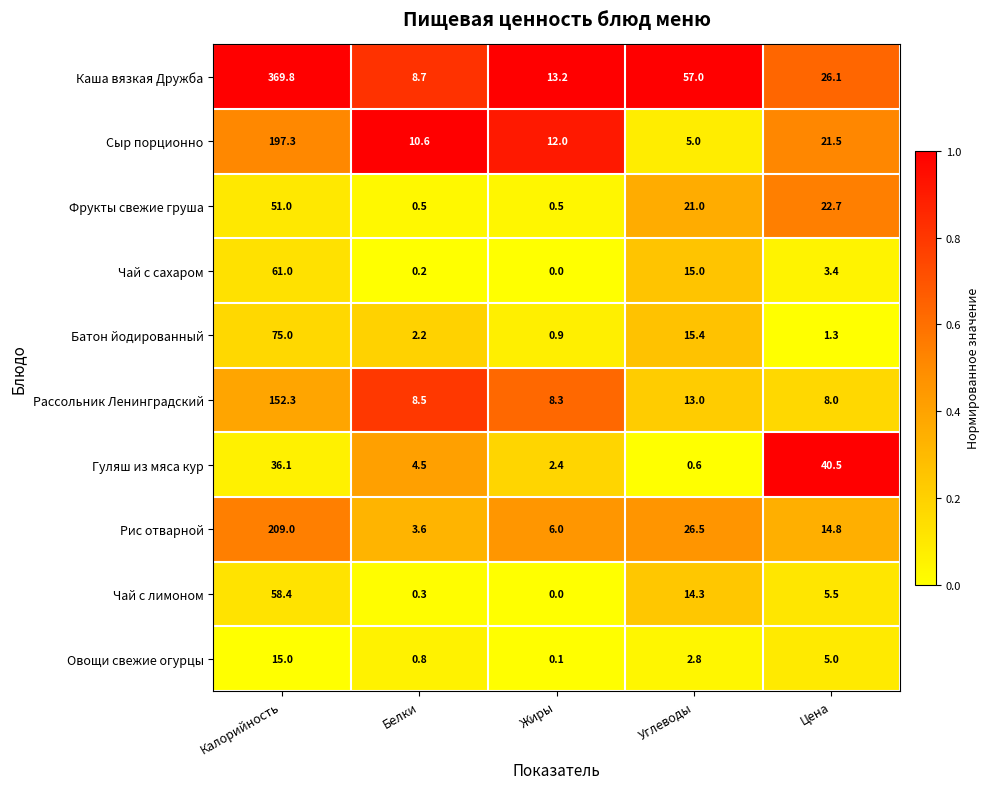

Between Калорийность and Жиры, which series saw the biggest shift?

Каша вязкая Дружба